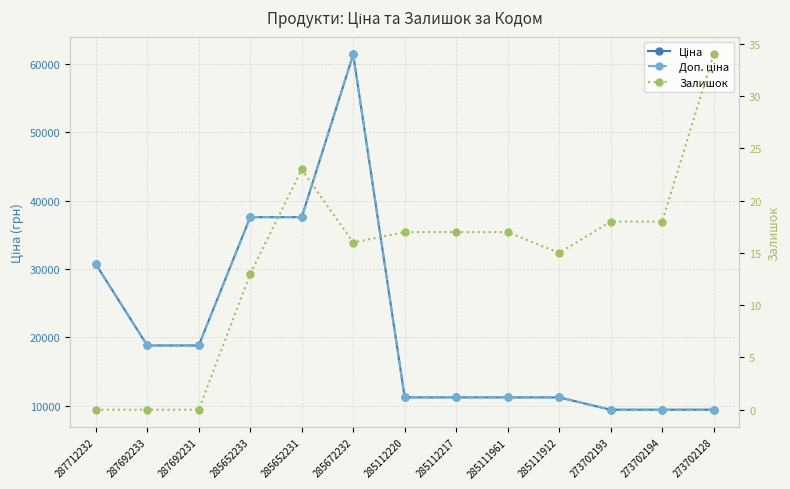

True or false: Доп. ціна has more than 1 interior local peaks.

False